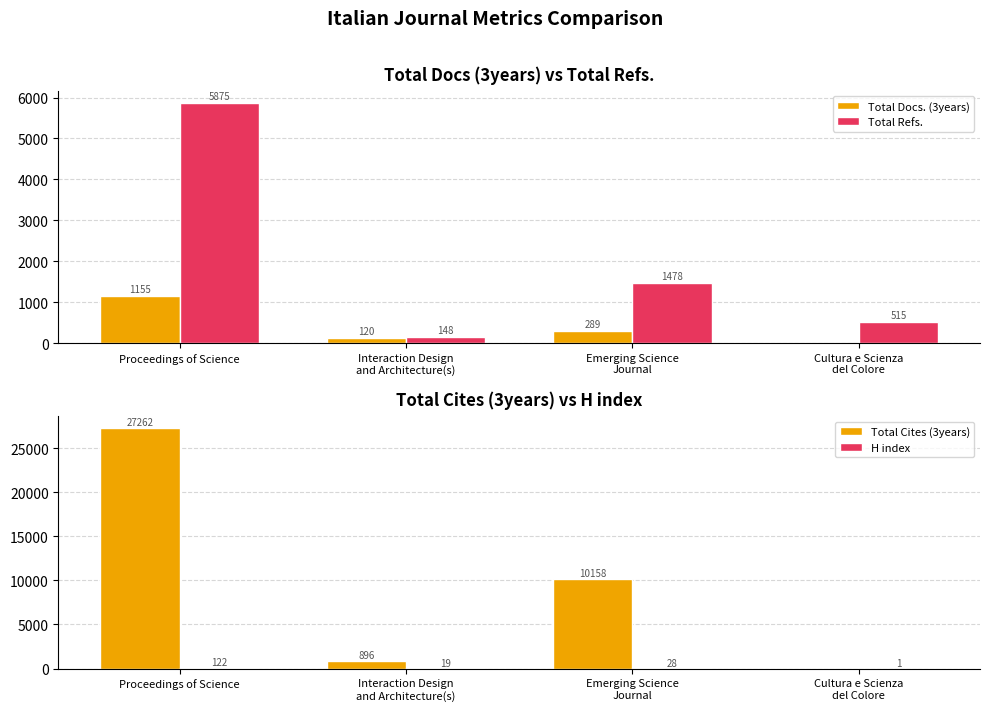

What is the value of the H index bar at the 4th from the left?

1